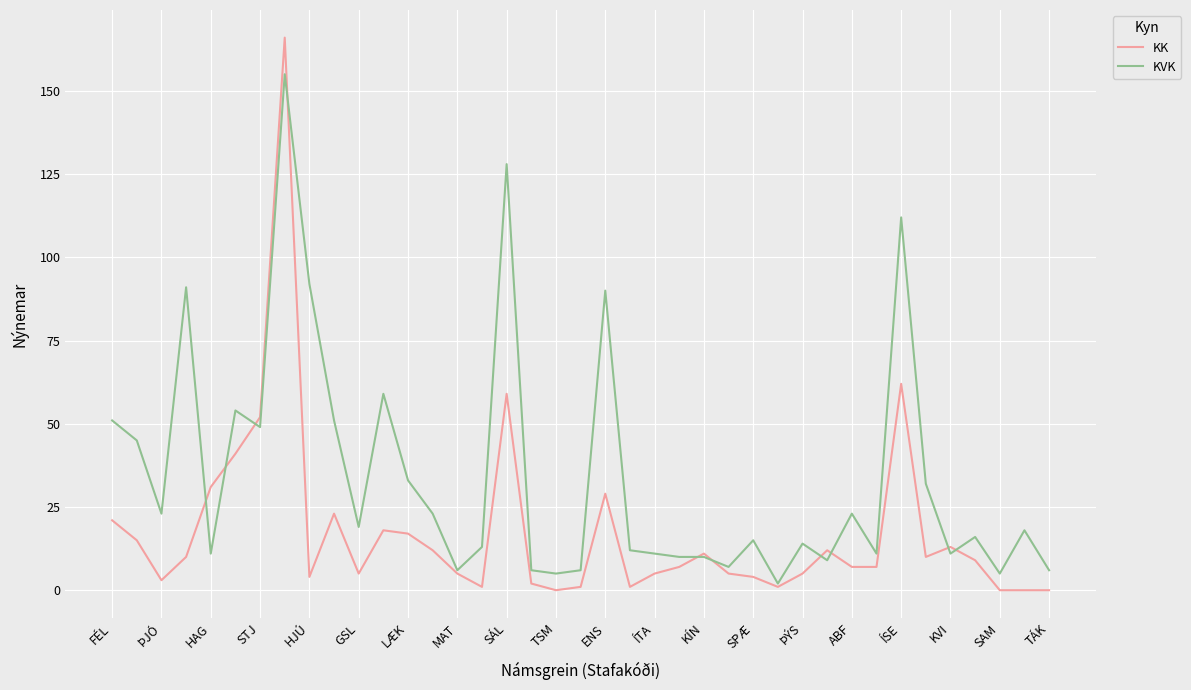

Does the chart display data point markers on the line(s)?

No